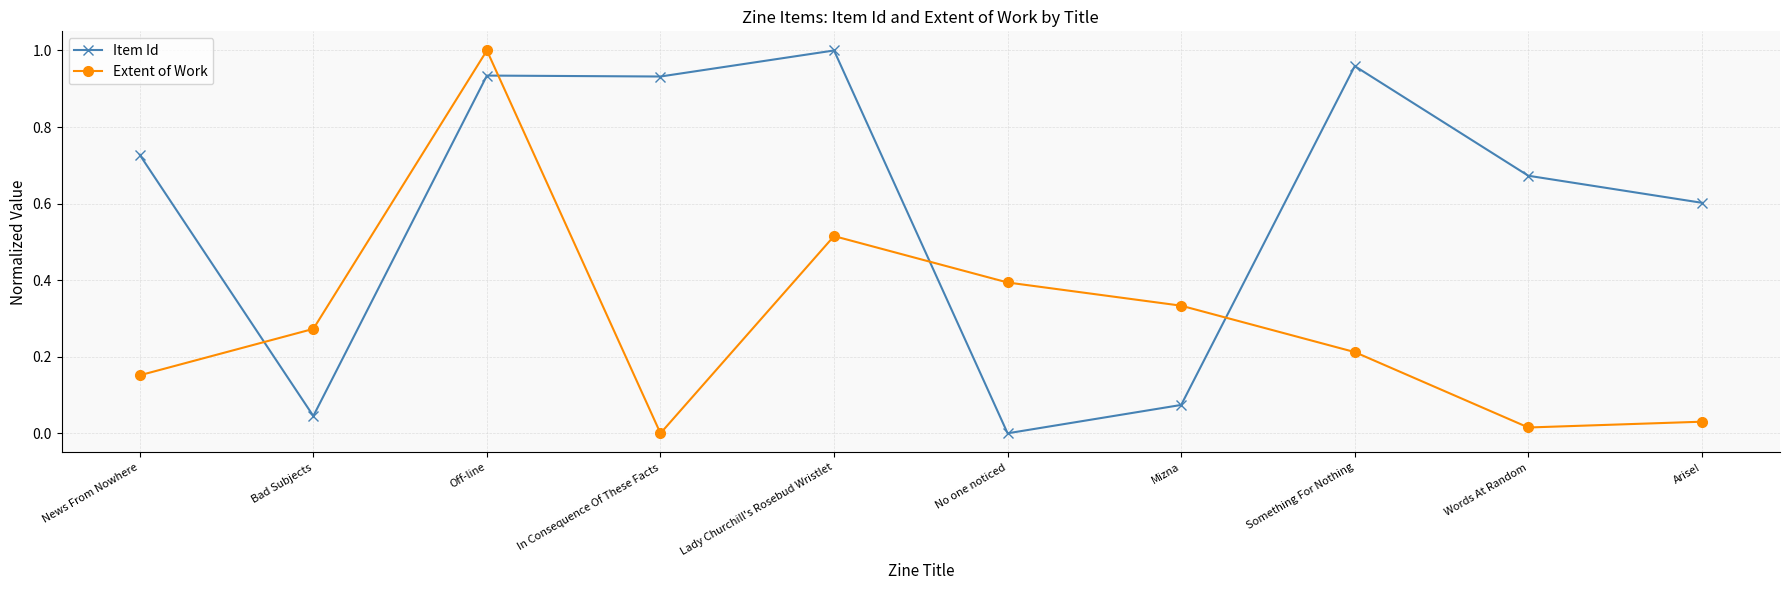

Is it true that Item Id equals 1.0 at Arise!?

False